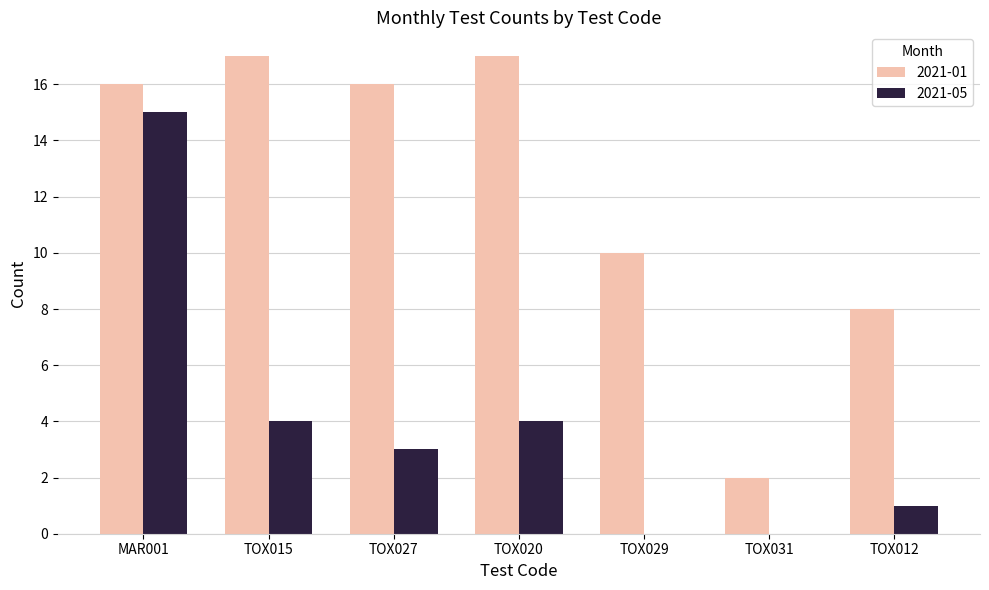

Reading right to left, list all the values displayed in this chart.

2021-01: TOX012=8	TOX031=2	TOX029=10	TOX020=17	TOX027=16	TOX015=17	MAR001=16
2021-05: TOX012=1	TOX031=0	TOX029=0	TOX020=4	TOX027=3	TOX015=4	MAR001=15